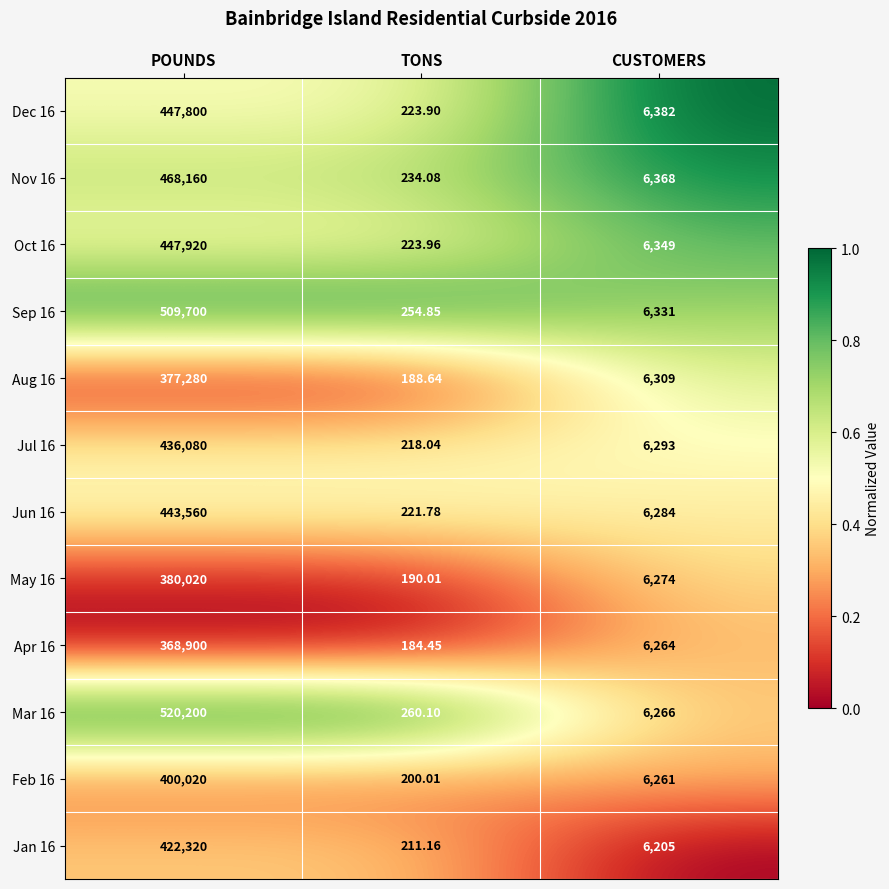

Is the value of Oct 16 at TONS greater than the value of Apr 16 at POUNDS?

No